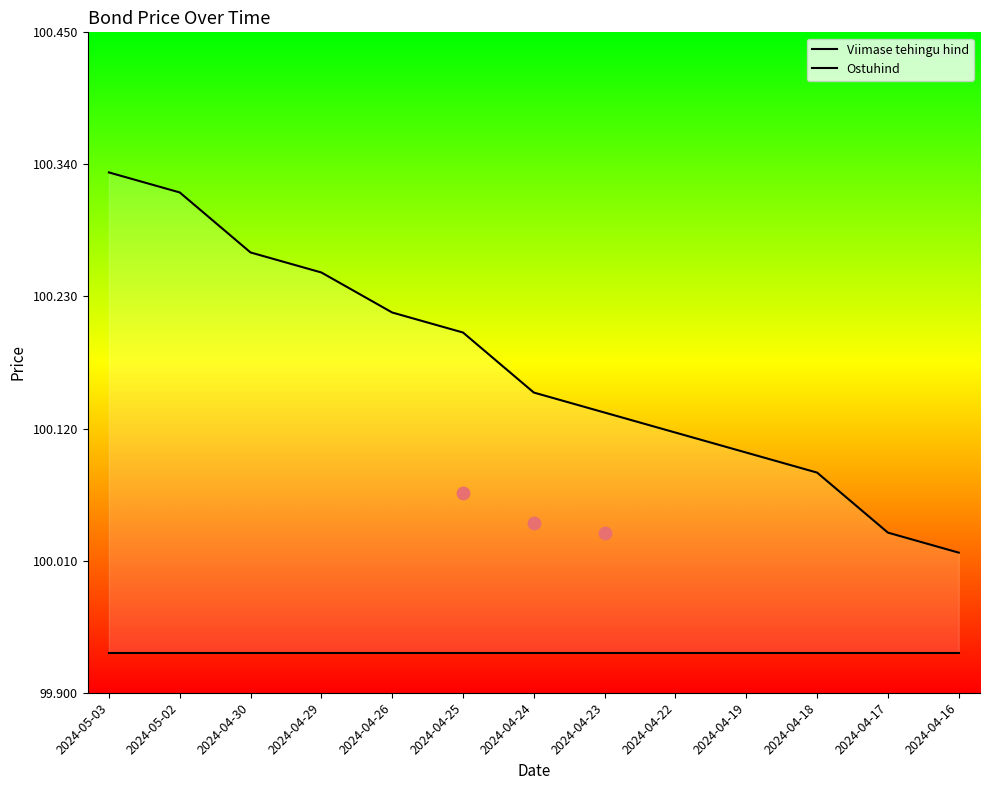

Is the value of Viimase tehingu hind at 2024-04-26 greater than the value of Ostuhind at 2024-04-30?

No